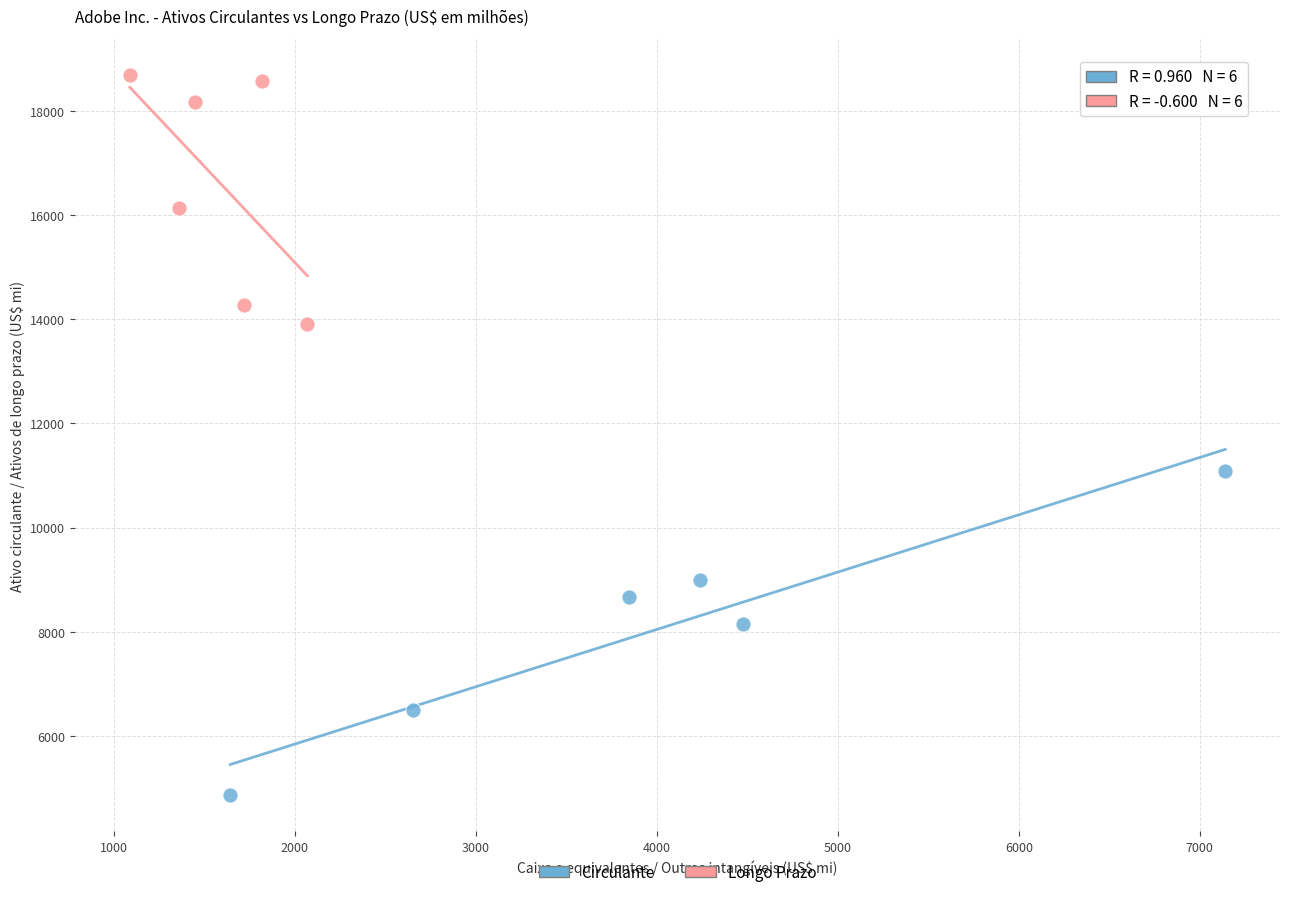

Which series reaches the maximum Y coordinate?

Longo Prazo